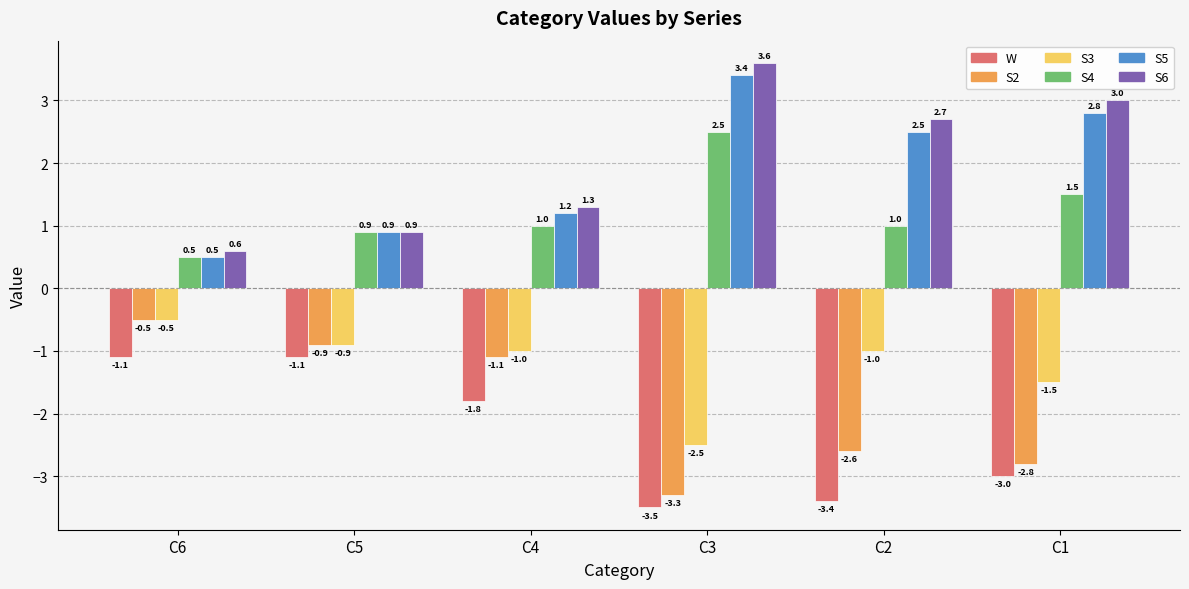

What is the sum of all S3 values?

-7.4